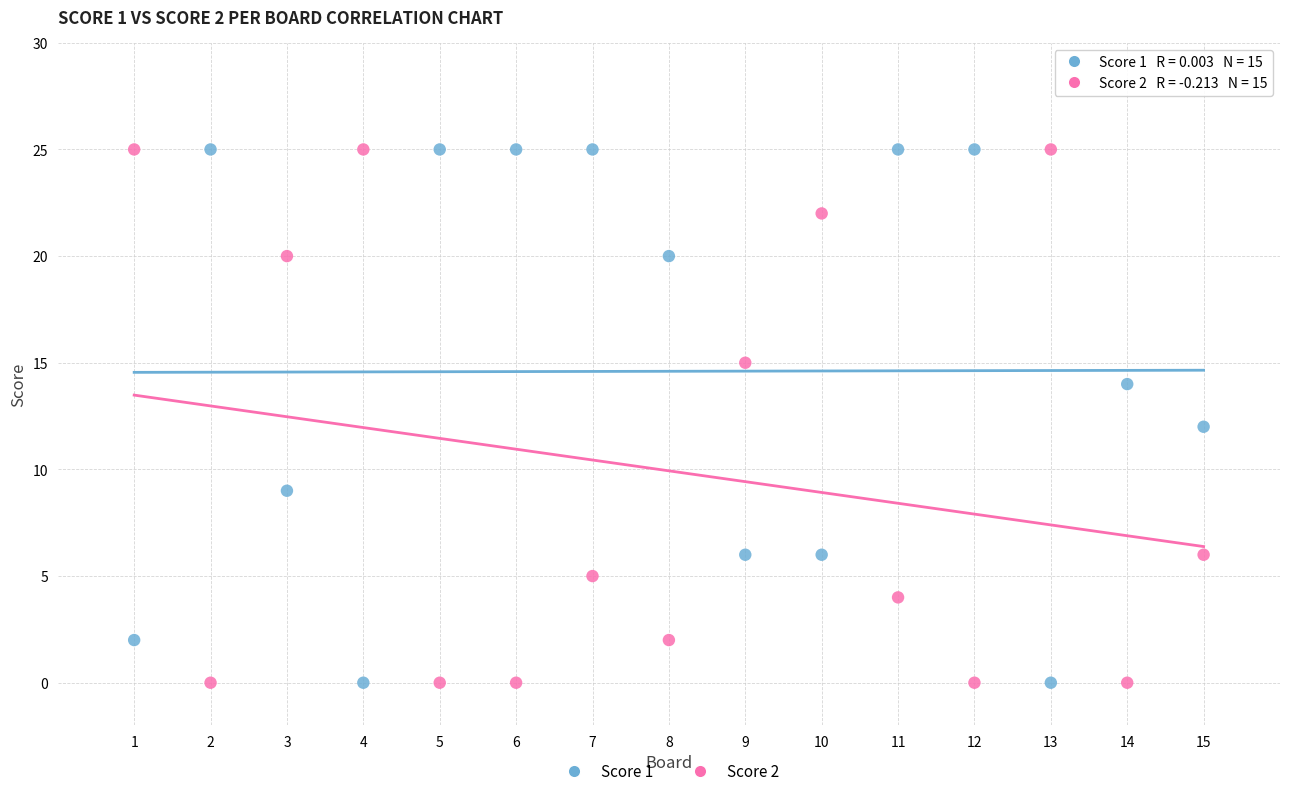

What is the X range (max minus min) for the scatter plot?

14